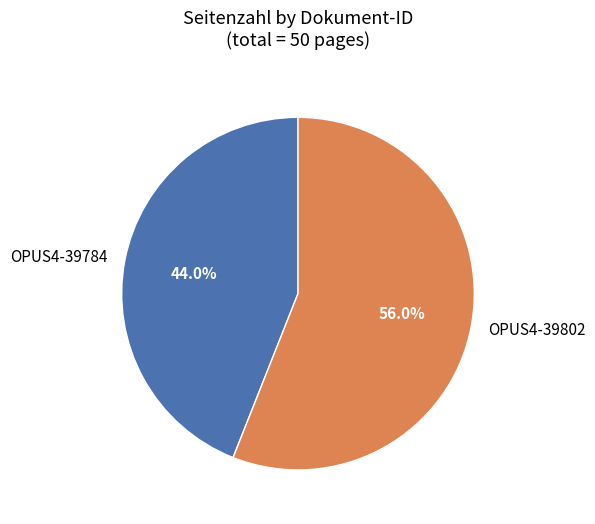

To the nearest percent, what is the difference between the largest and smallest slice percentages?

12%